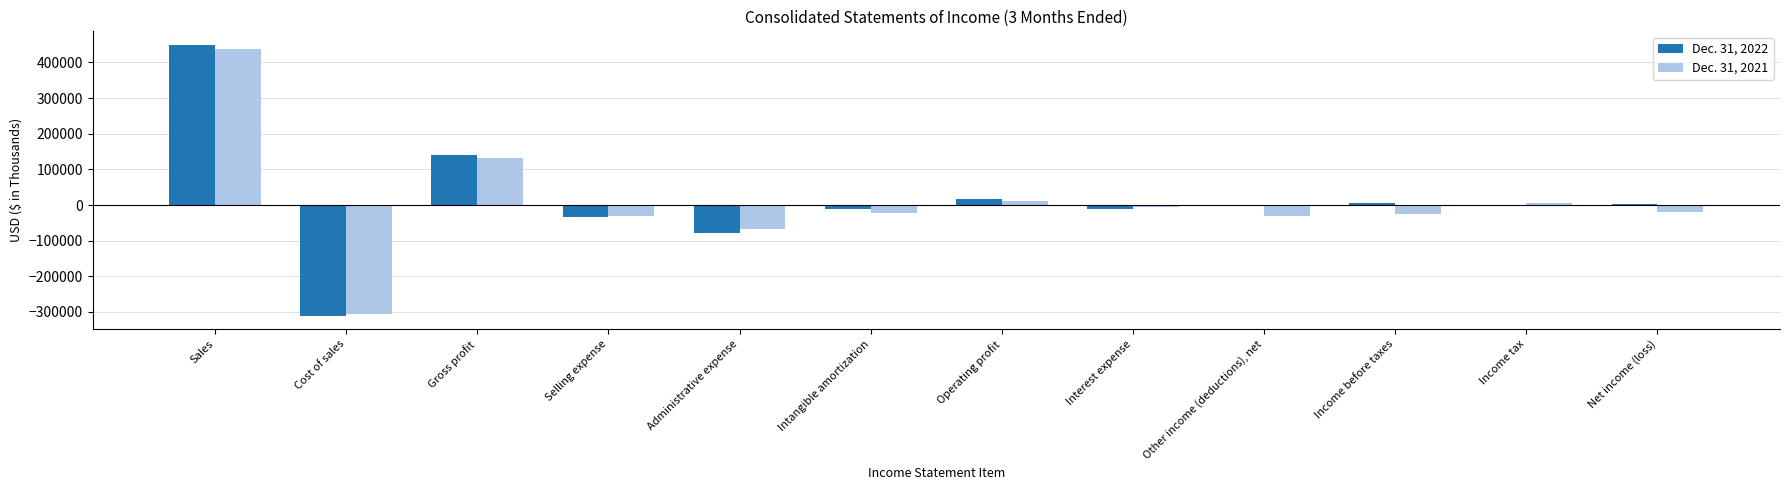

How many groups of bars are there?

12